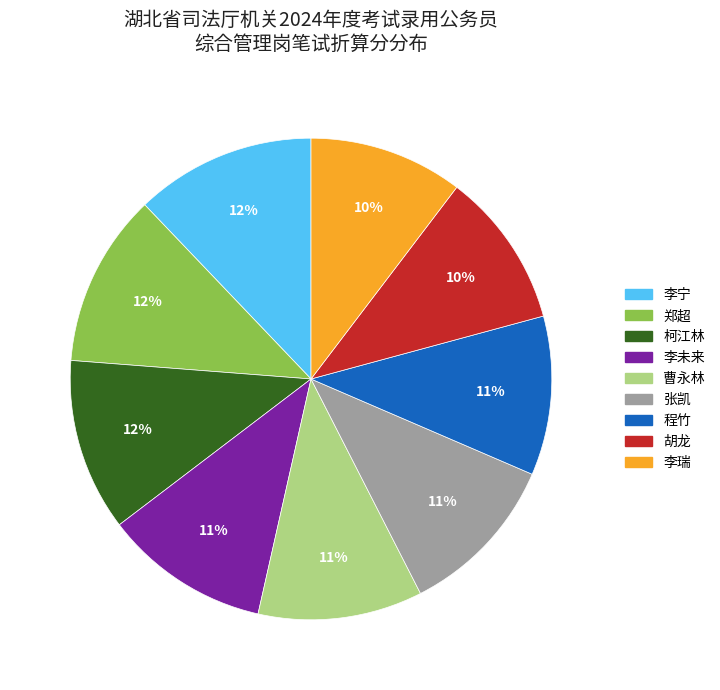

Is 李瑞 the majority of the pie?

No